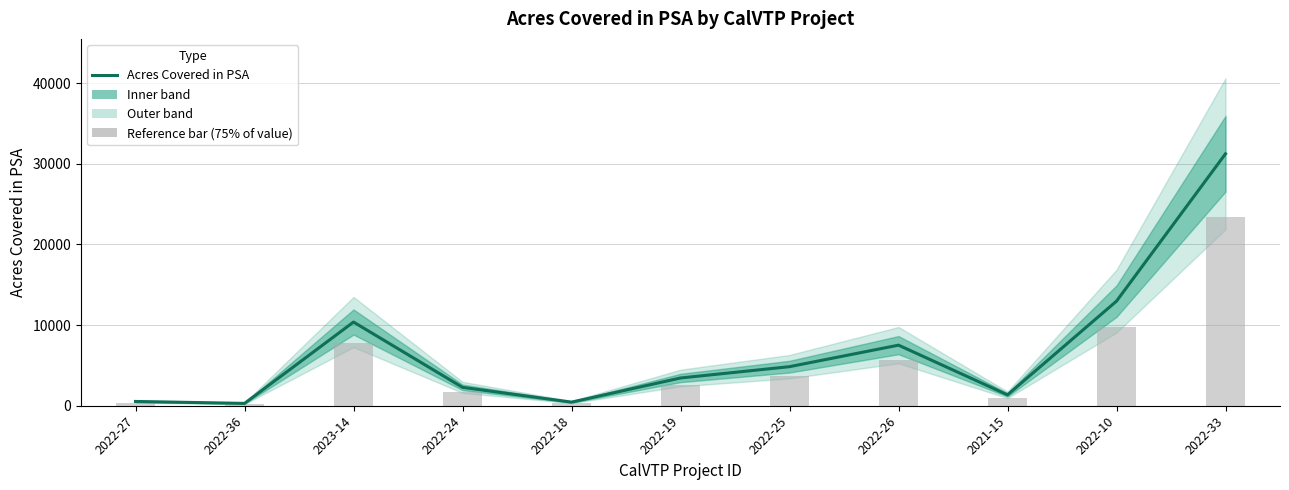

At which label does the data first exceed 3440?

2023-14